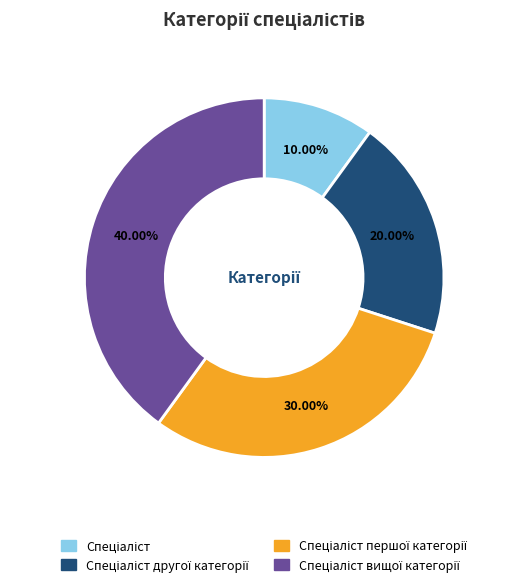

How many segments does this pie chart have?

4